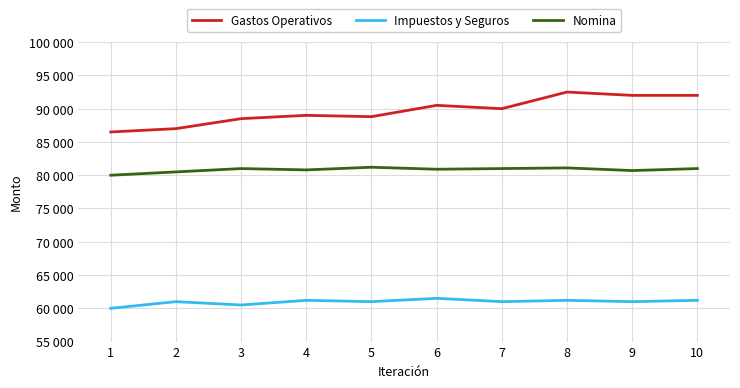

What is the lowest value of the Nomina series?

80000